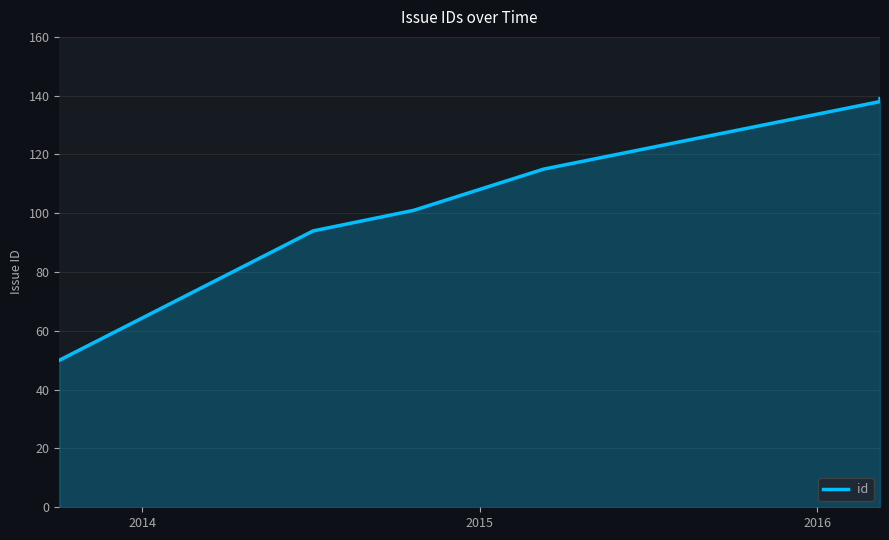

How many distinct data groups are displayed?

1